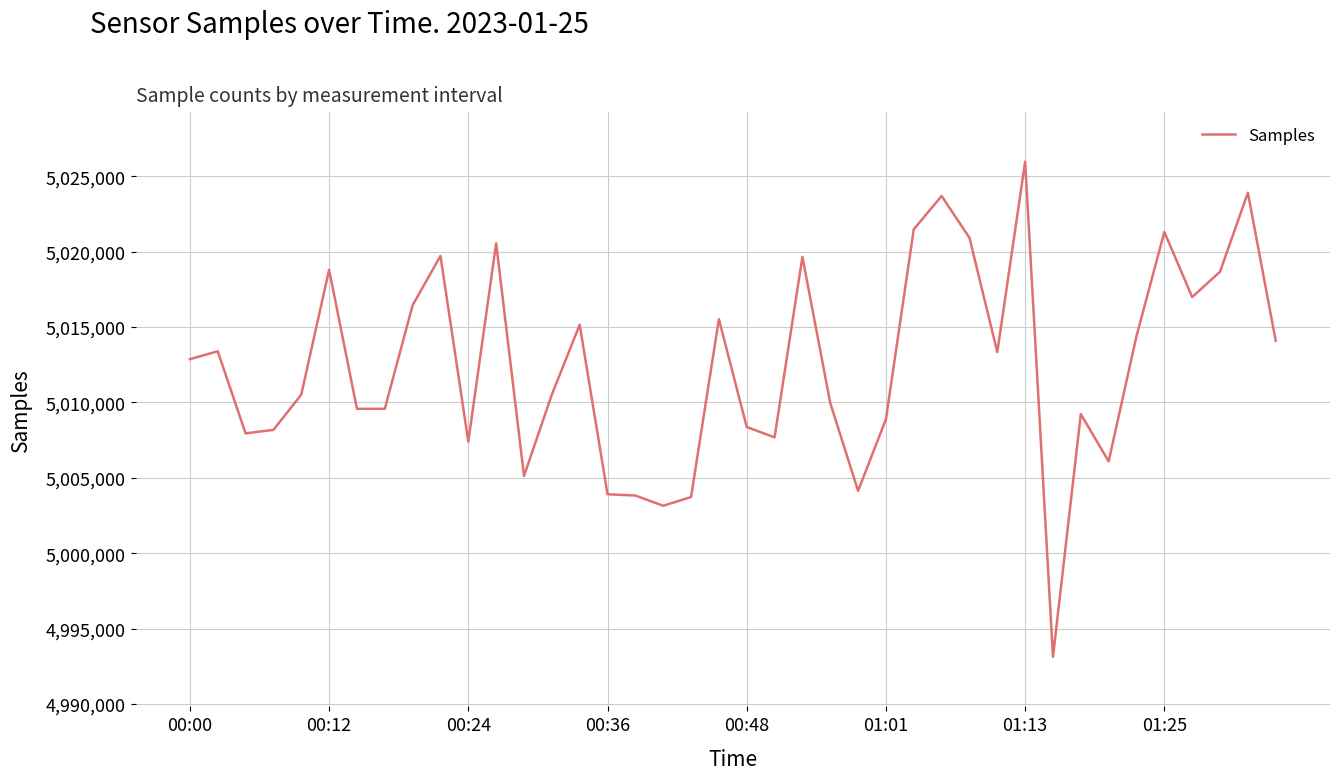

Is this an area chart (filled region under the line)?

No